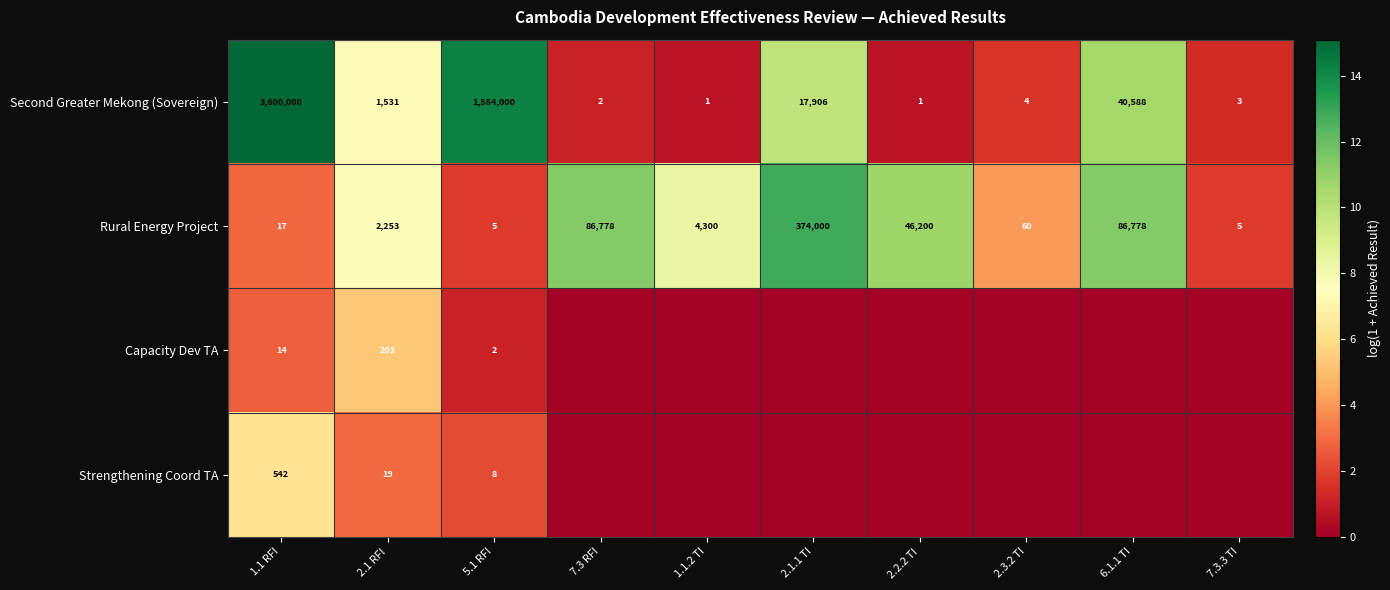

At how many categories does at least one series exceed 9?

6